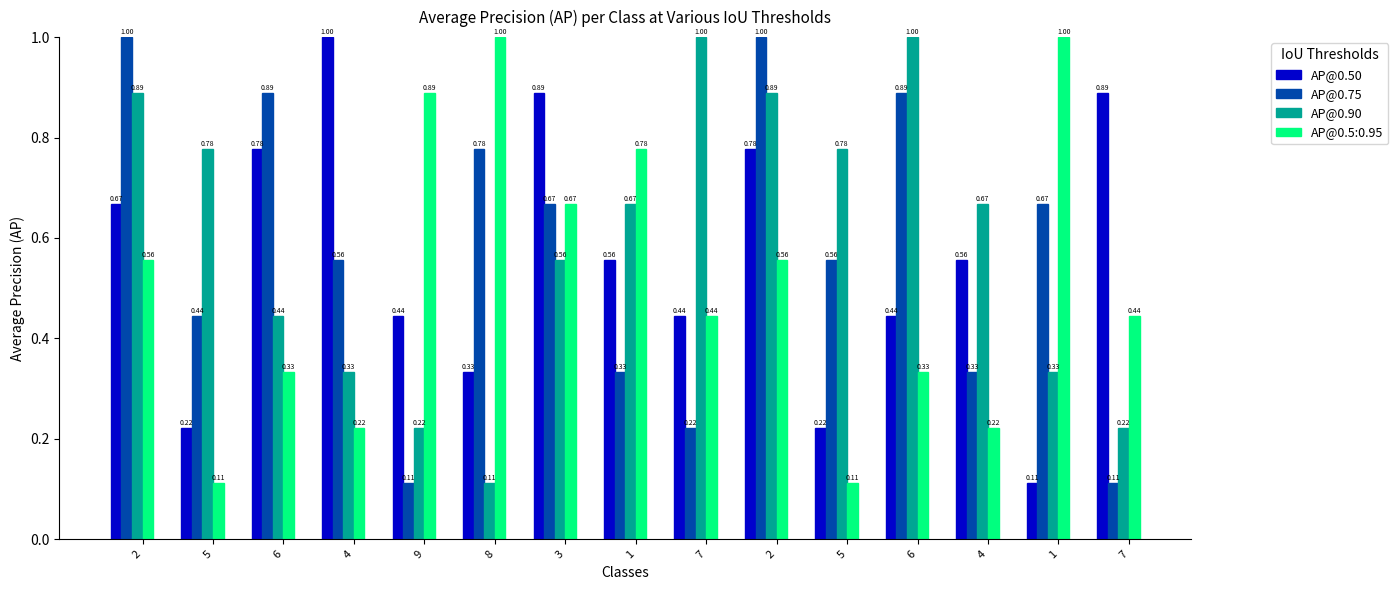

The AP@0.90 series shows 0.7 at 1. True or false?

True